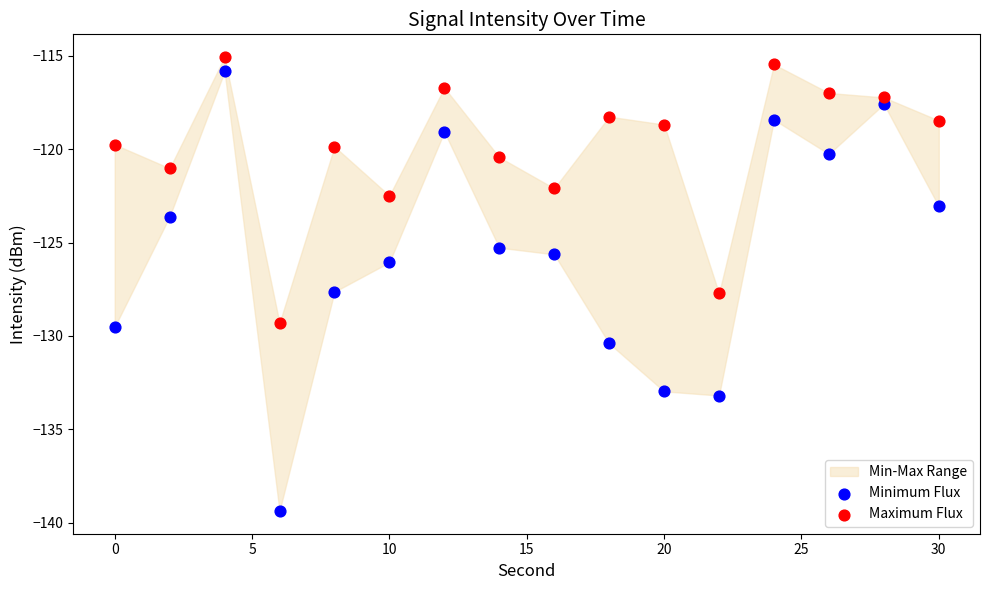

Which series has the largest Y range (max minus min)?

Minimum Flux